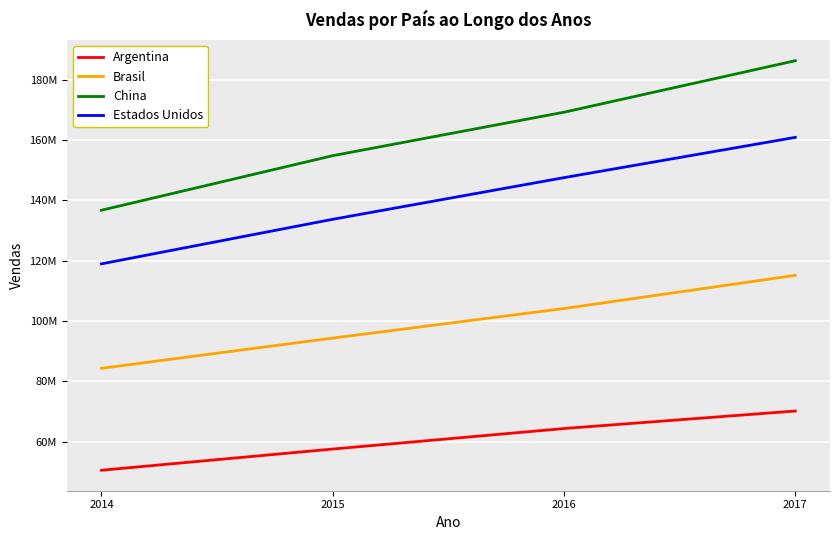

What is the minimum value for Estados Unidos?

118967980.5